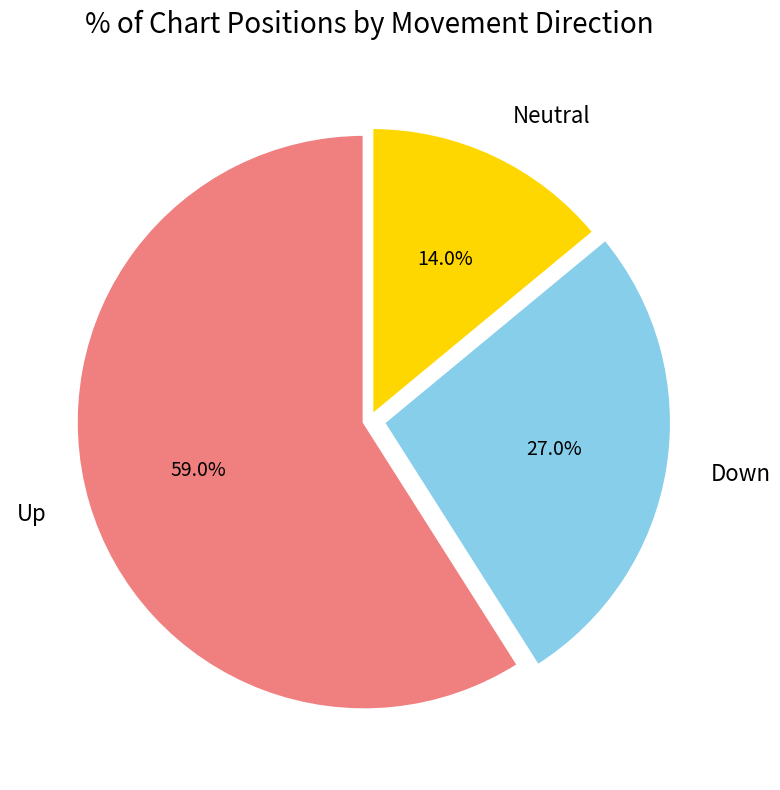

Rank the categories by value from lowest to highest.

Neutral, Down, Up